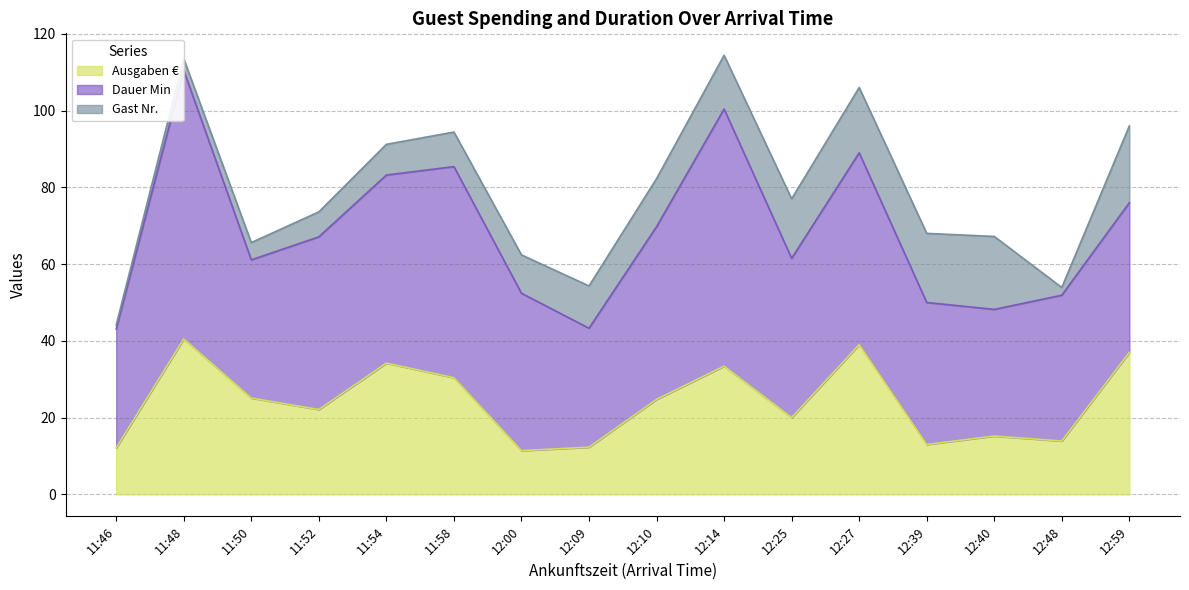

At how many categories does at least one series exceed 68?

1